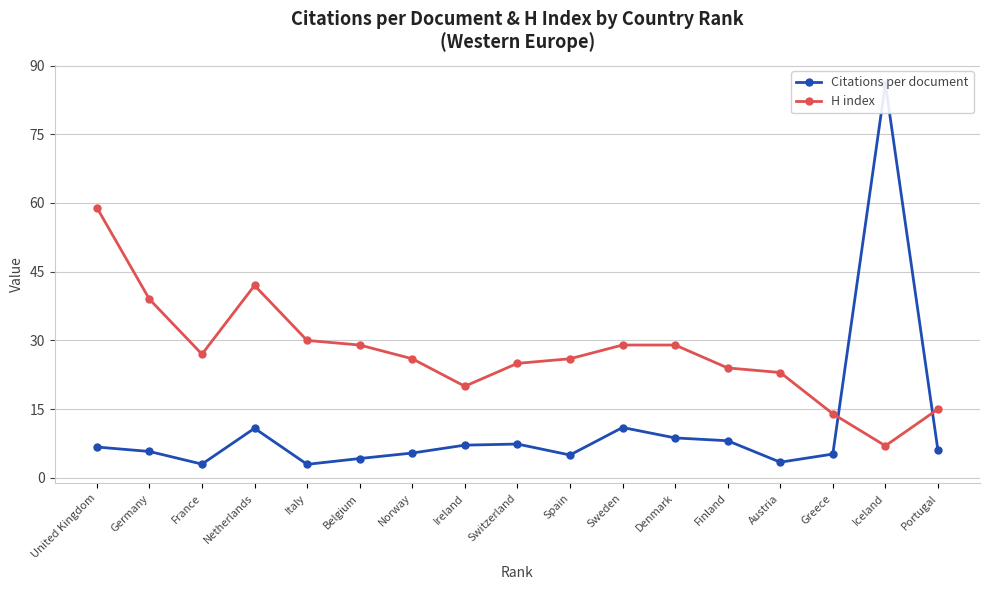

Does the chart display data point markers on the line(s)?

Yes